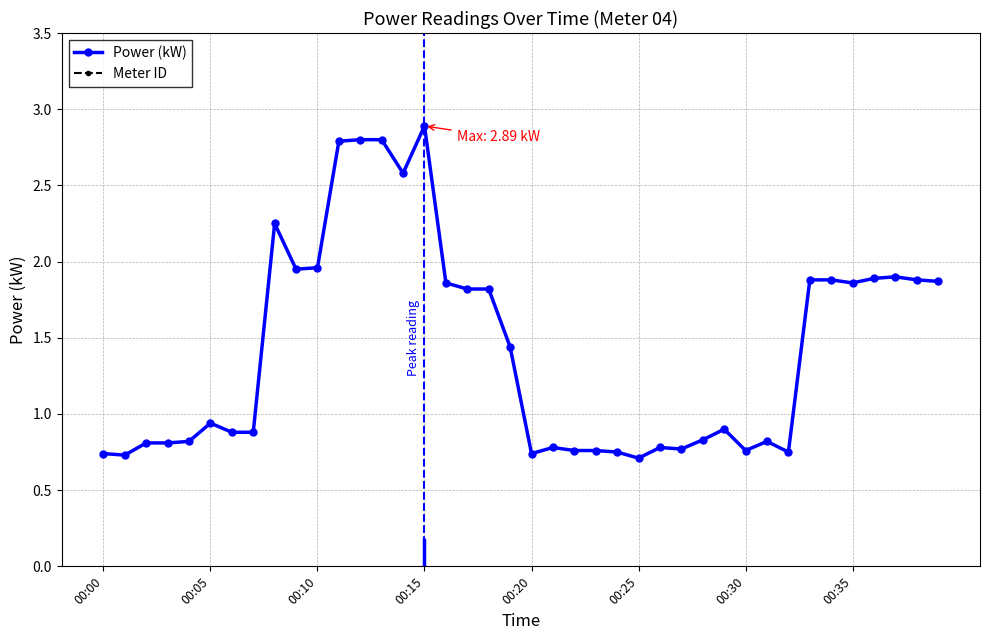

The Power (kW) series shows 0.9 at 00:10. True or false?

False